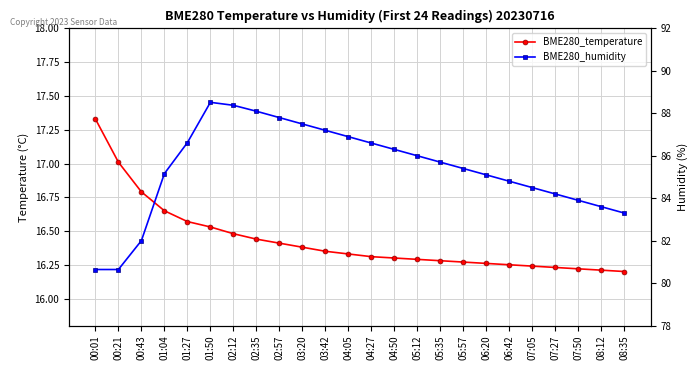

Count the number of data series in this chart.

2